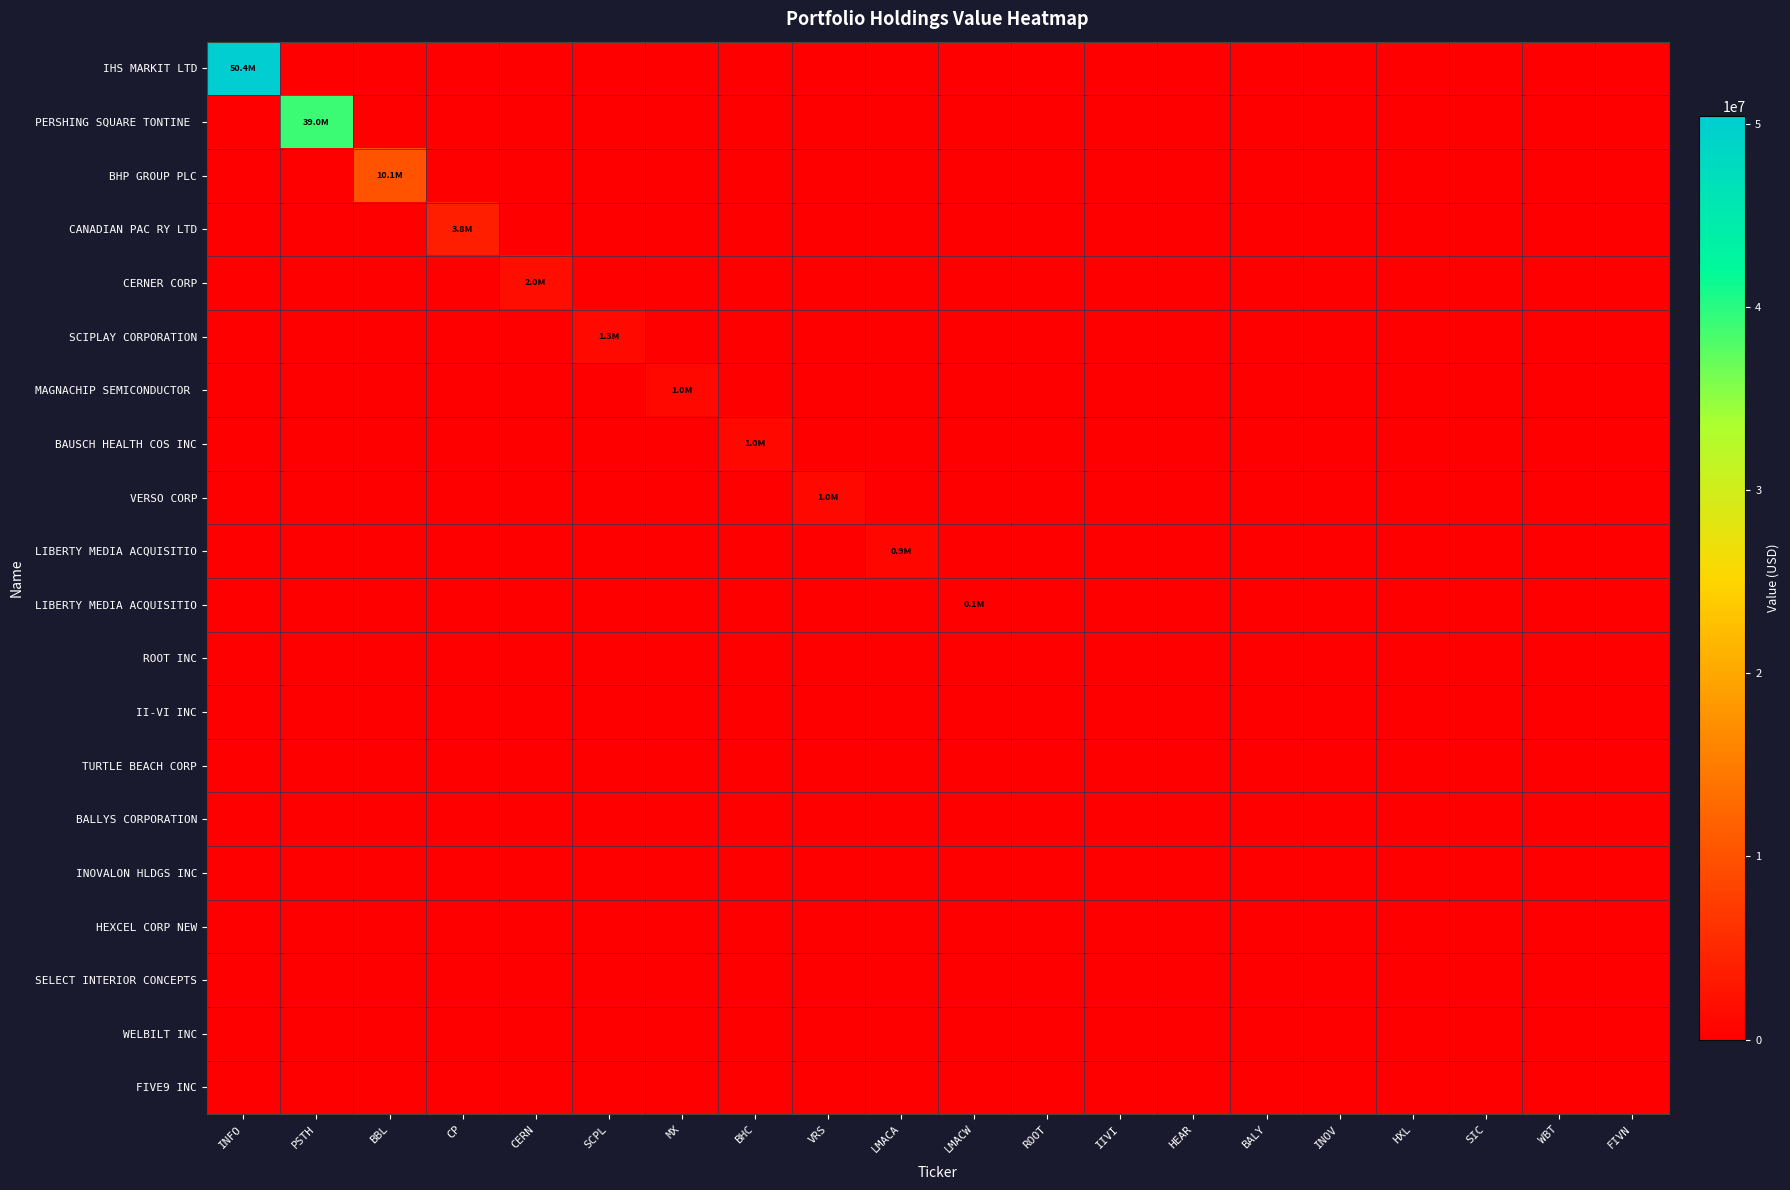

Count the number of data series in this chart.

20